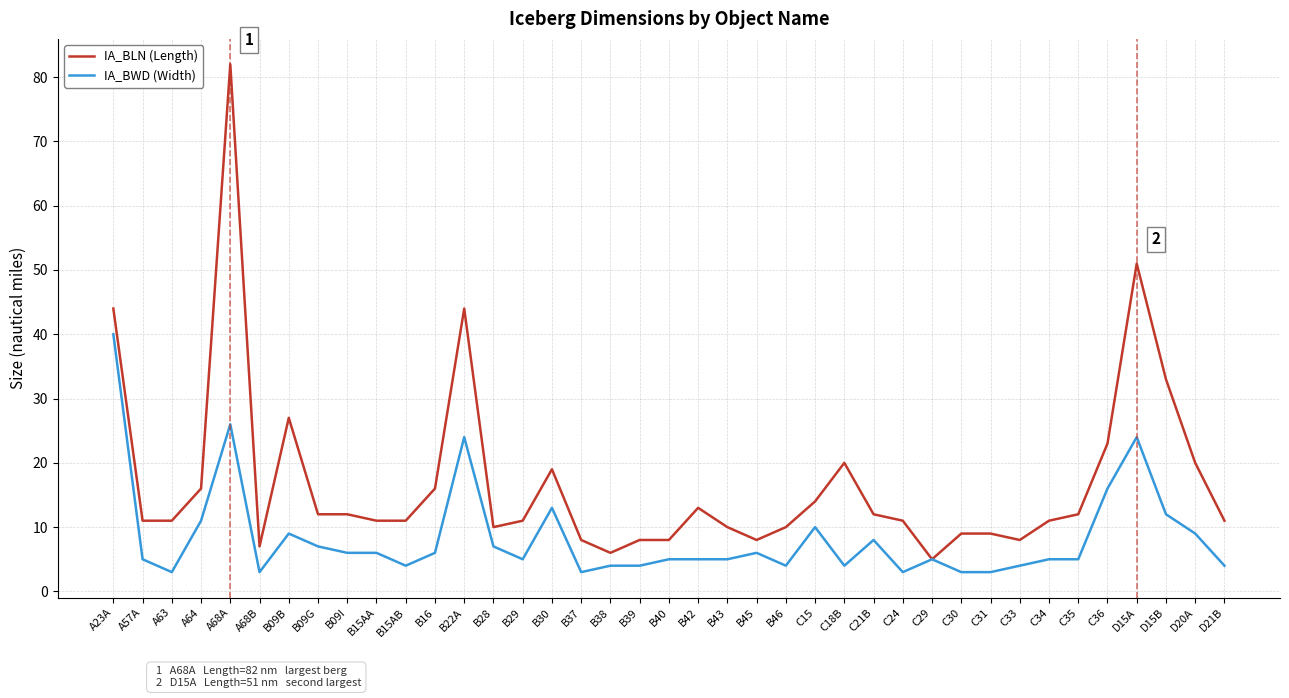

Reading left to right, what are all the values shown in this chart?

IA_BLN (Length): 44	11	11	16	82	7	27	12	12	11	11	16	44	10	11	19	8	6	8	8	13	10	8	10	14	20	12	11	5	9	9	8	11	12	23	51	33	20	11
IA_BWD (Width): 40	5	3	11	26	3	9	7	6	6	4	6	24	7	5	13	3	4	4	5	5	5	6	4	10	4	8	3	5	3	3	4	5	5	16	24	12	9	4